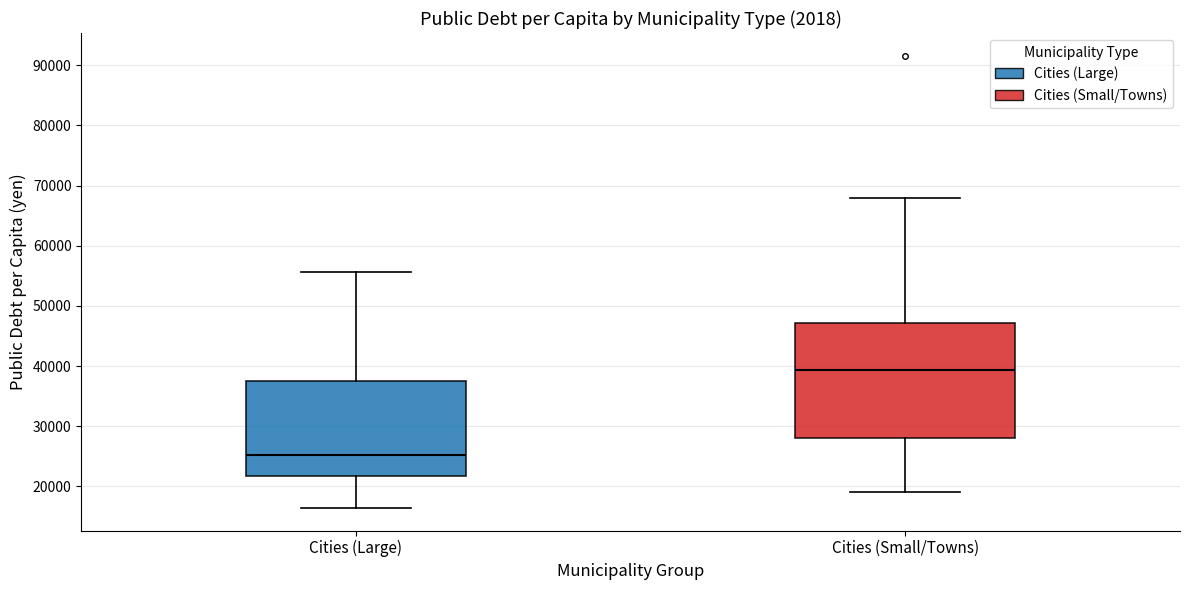

Which box has the highest median line?

Cities (Small/Towns)